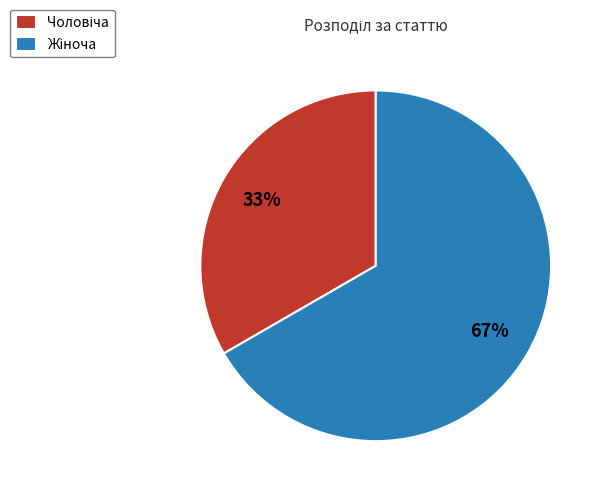

To the nearest percent, what is the average slice percentage?

50%